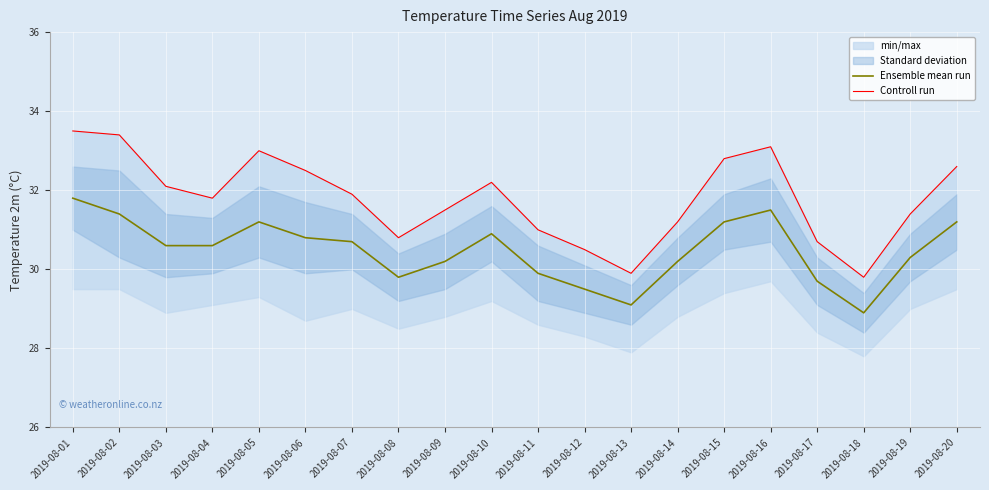

Which category has the highest value in the Ensemble mean run series?

2019-08-01